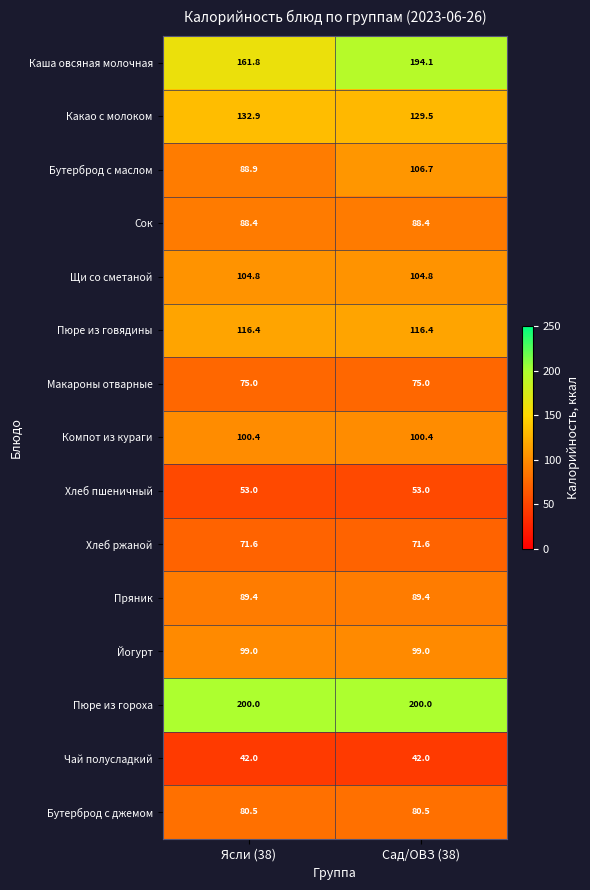

The Макароны отварные series shows 75.0 at Ясли (38). True or false?

True